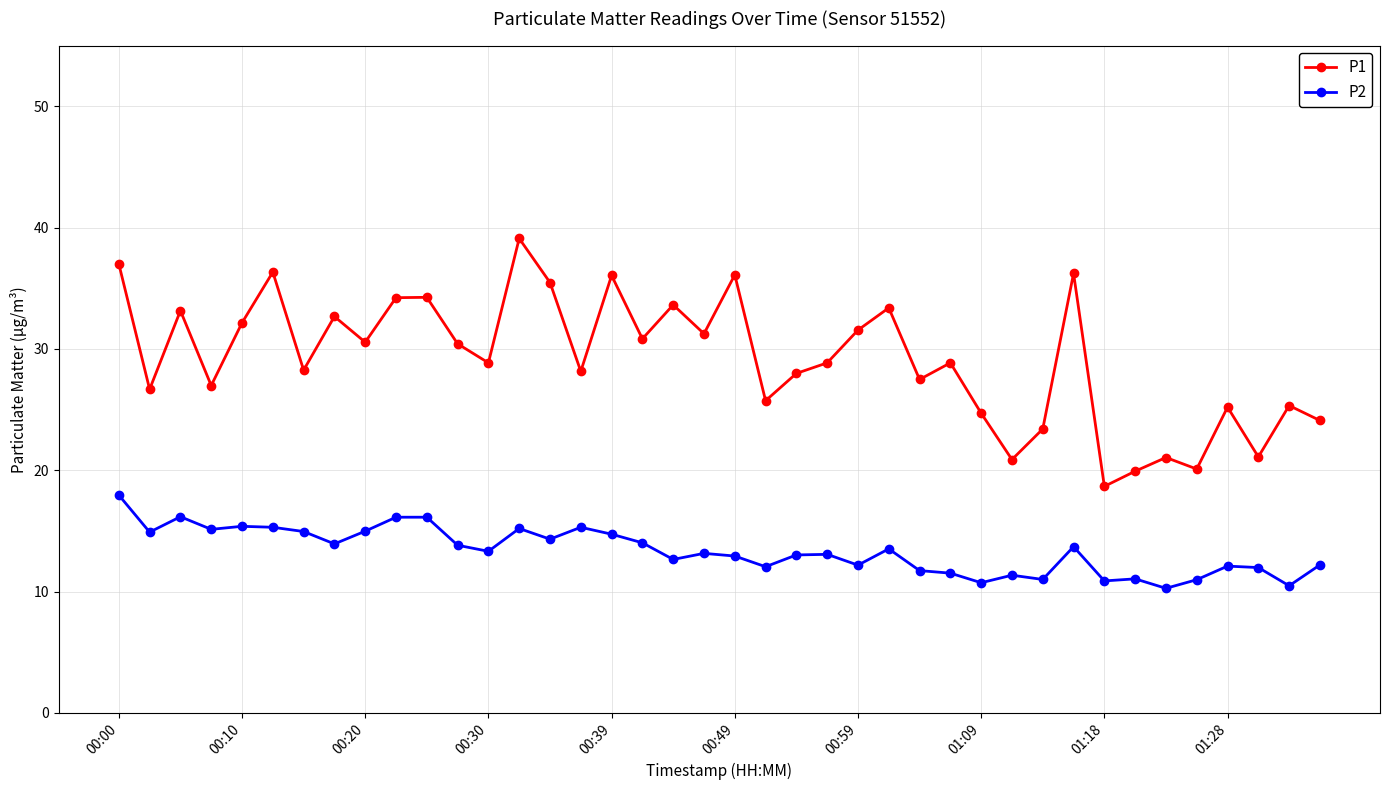

What are all the series names shown in the legend?

P1, P2